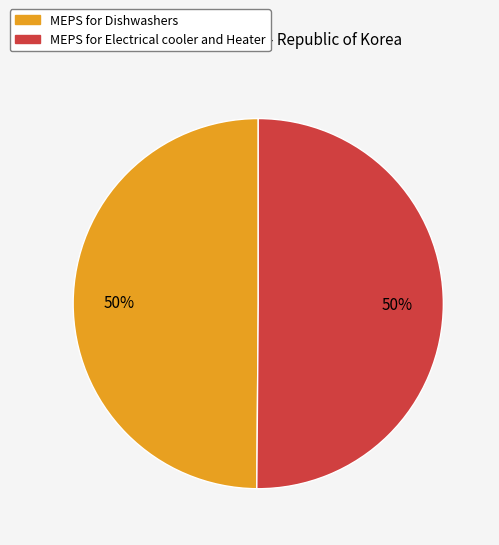

Combined, do MEPS for Dishwashers and MEPS for Electrical cooler and Heater account for over 50%?

Yes